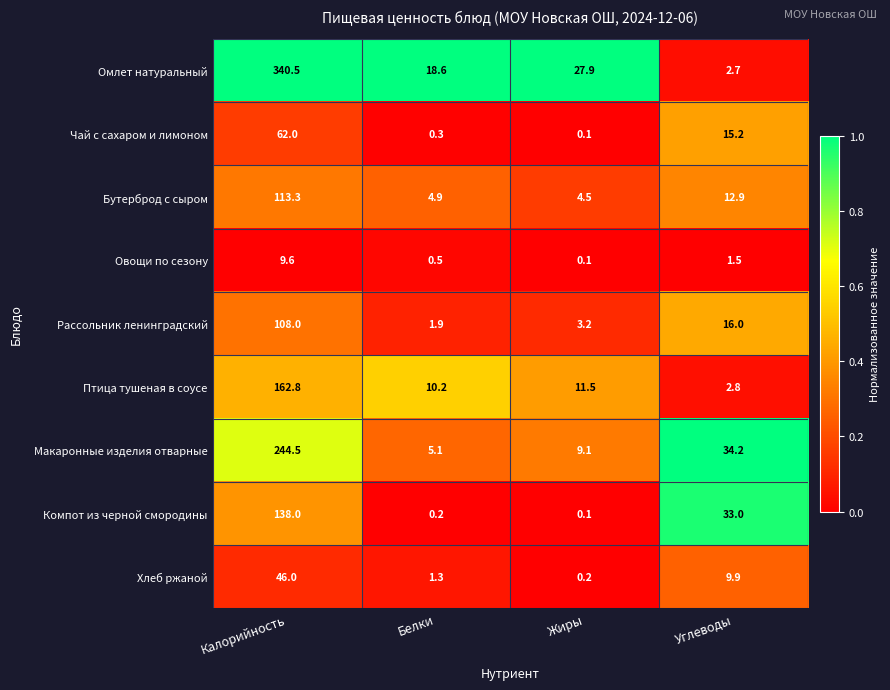

What is the difference between the highest and lowest values at Углеводы?

32.7